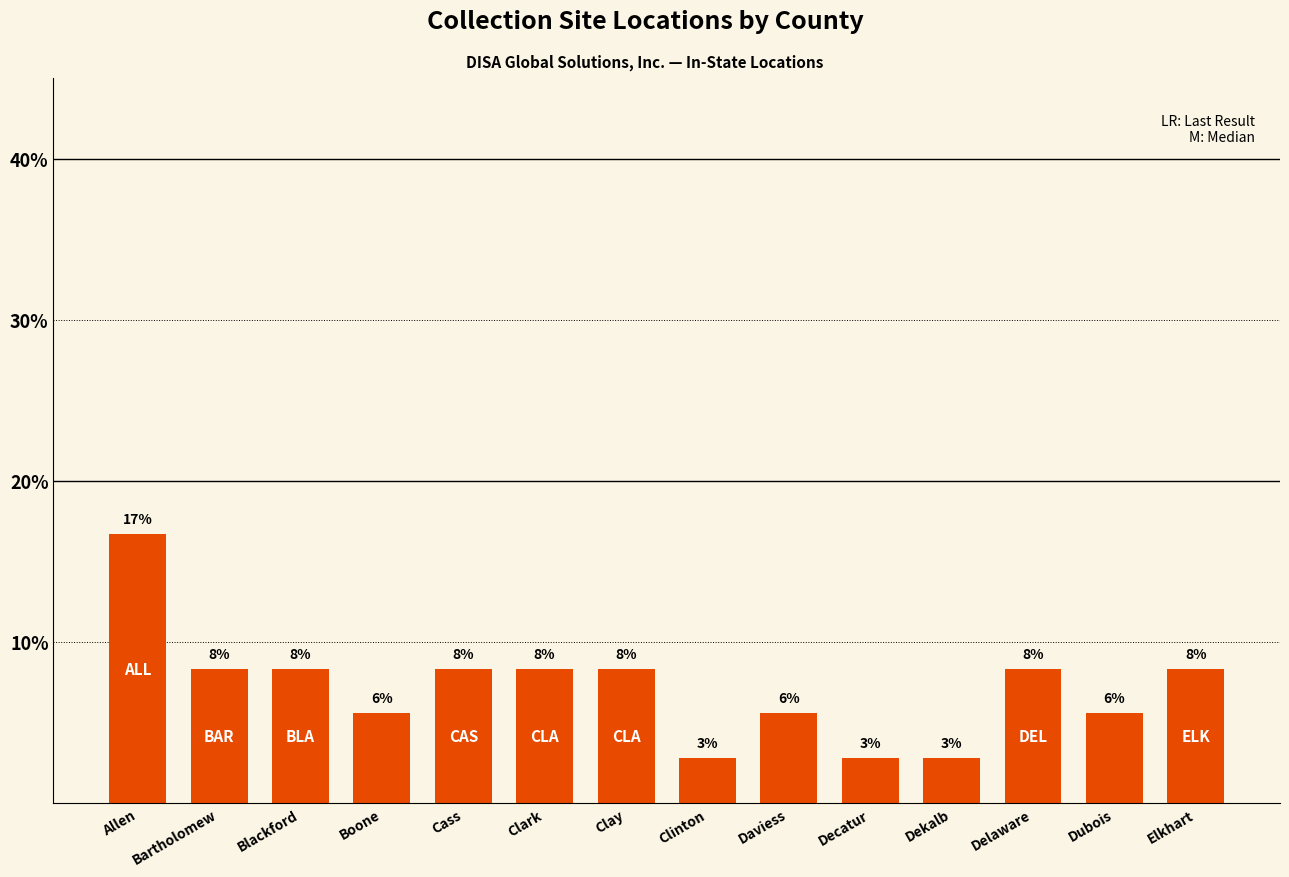

What is the change in value from Boone to Clay?

+2.8